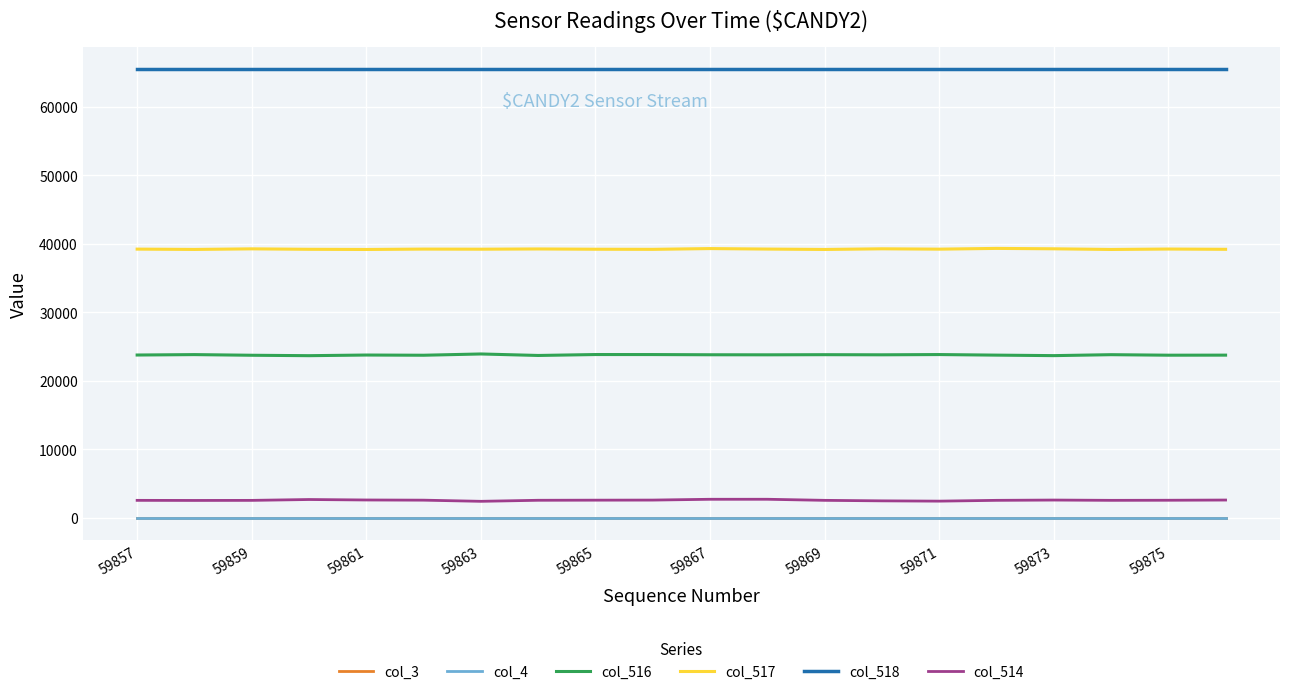

Does the chart have visible grid lines?

Yes